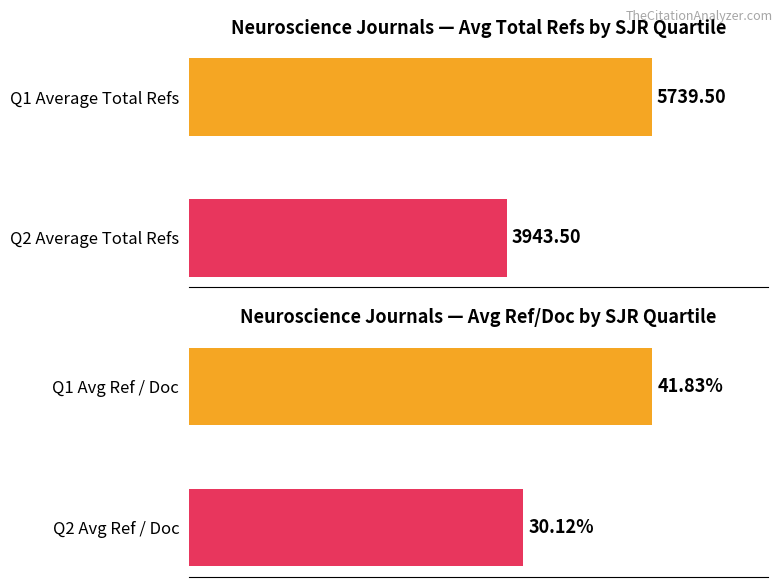

Approximately how many times larger is the value at 1 compared to 0?

0.7